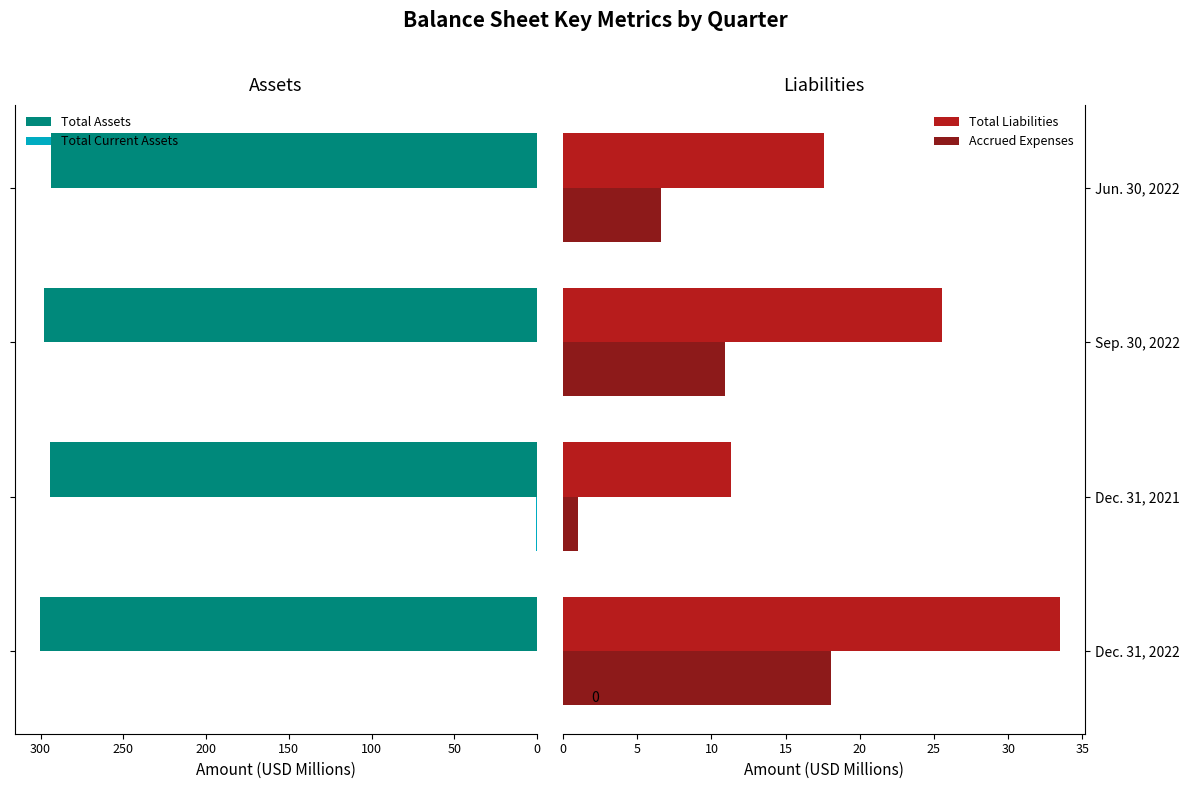

At which label is Accrued Expenses closest to 9?

Sep. 30, 2022